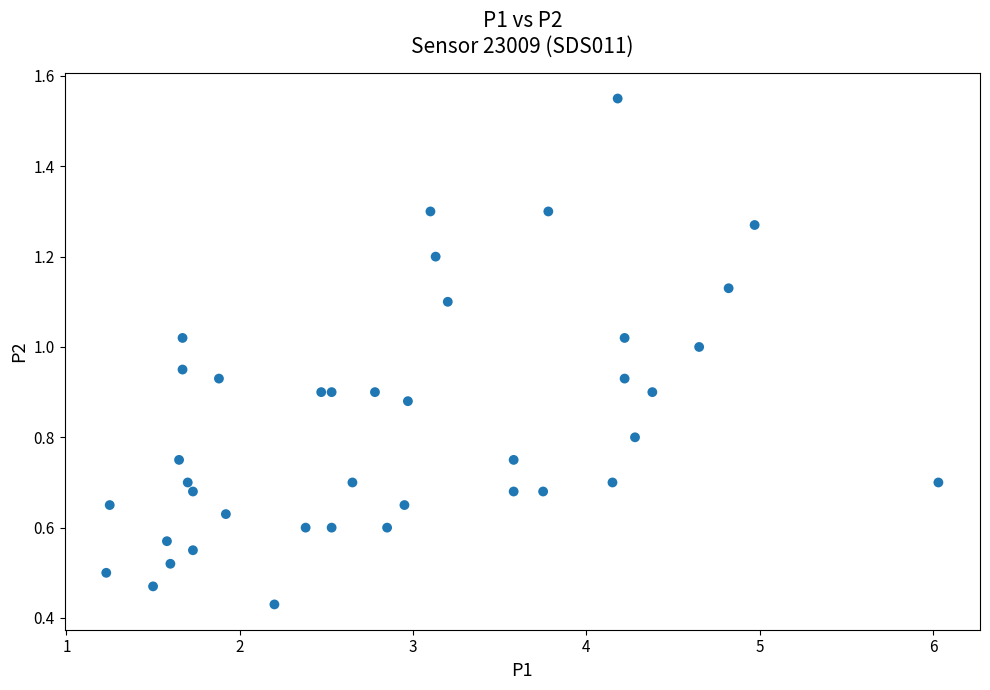

What is the range of X values (max minus min)?

4.8